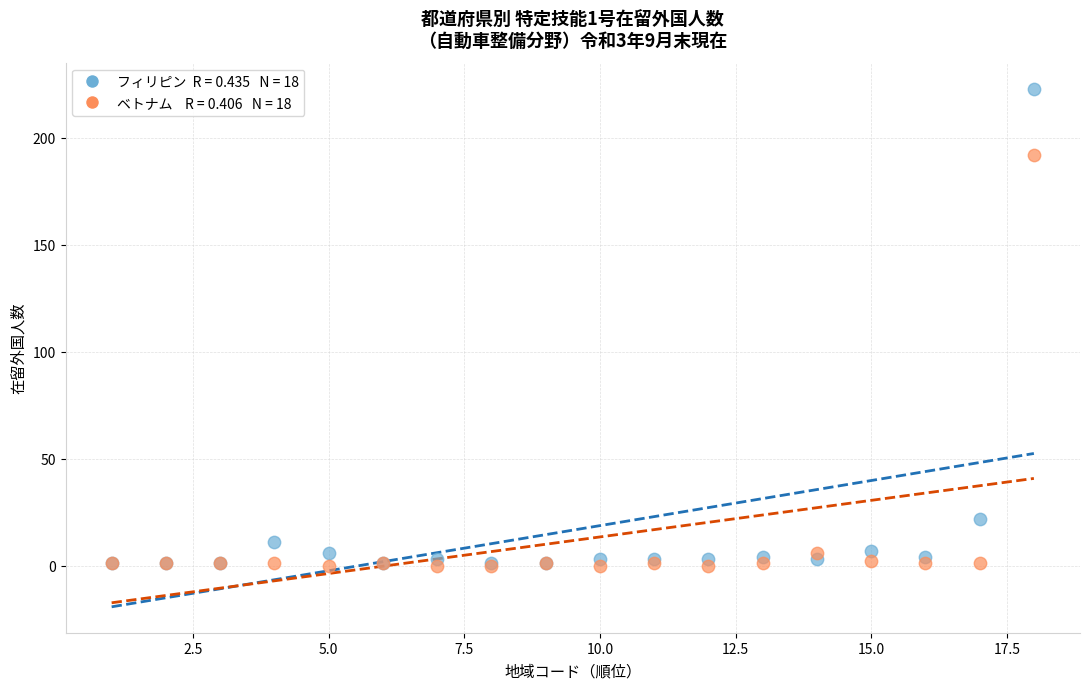

Across all series, what Y value is closest to 111?

192